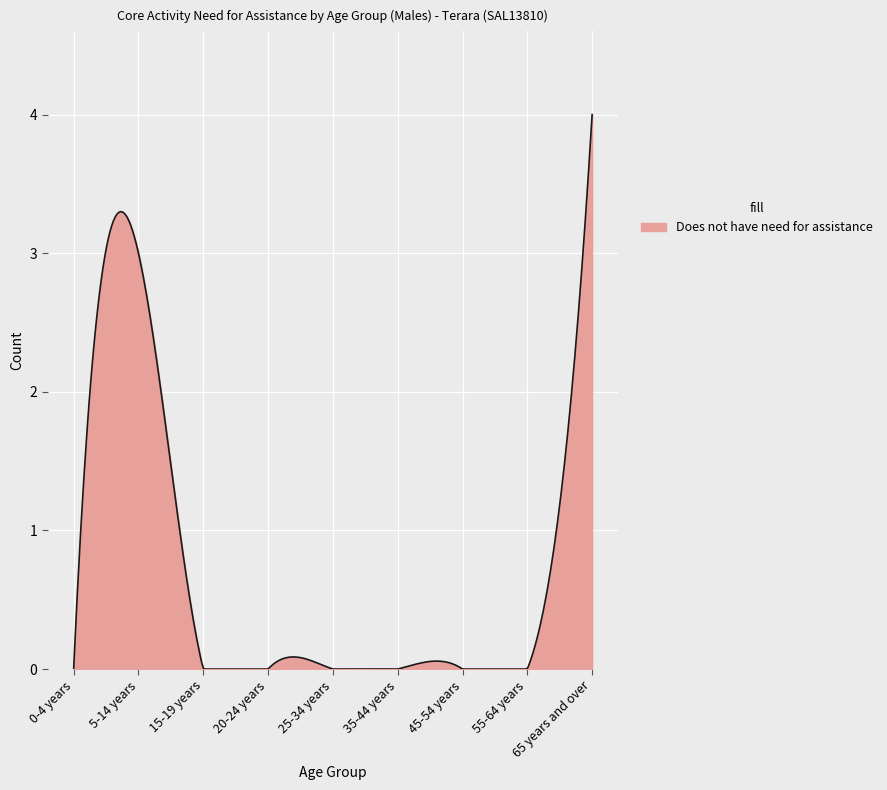

What is the difference between the maximum and minimum values?

4.0